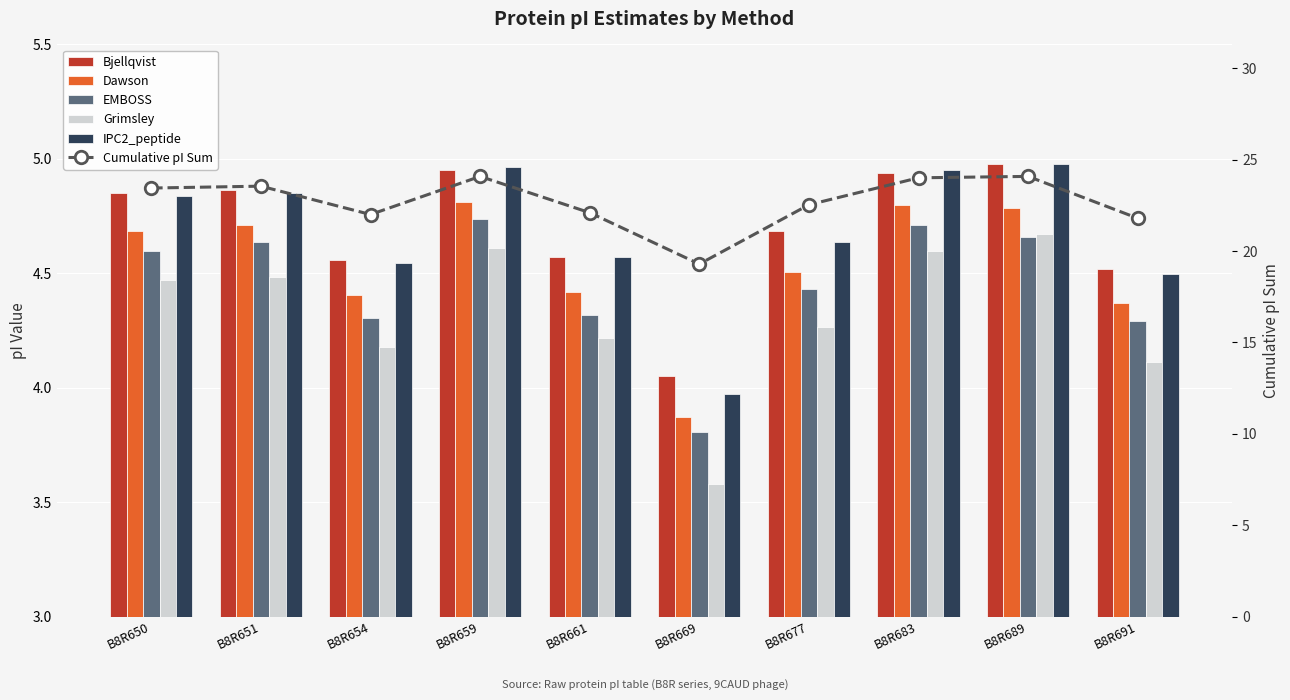

Count the number of data series in this chart.

6